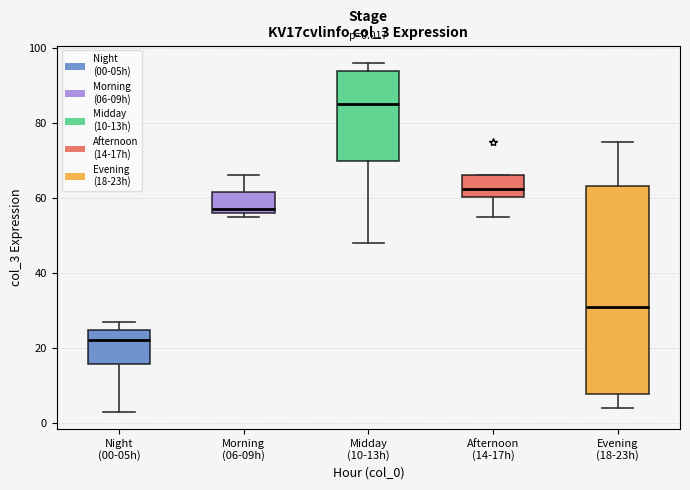

Comparing the boxes themselves (not the whiskers), which one is the tallest?

Evening (18-23h)